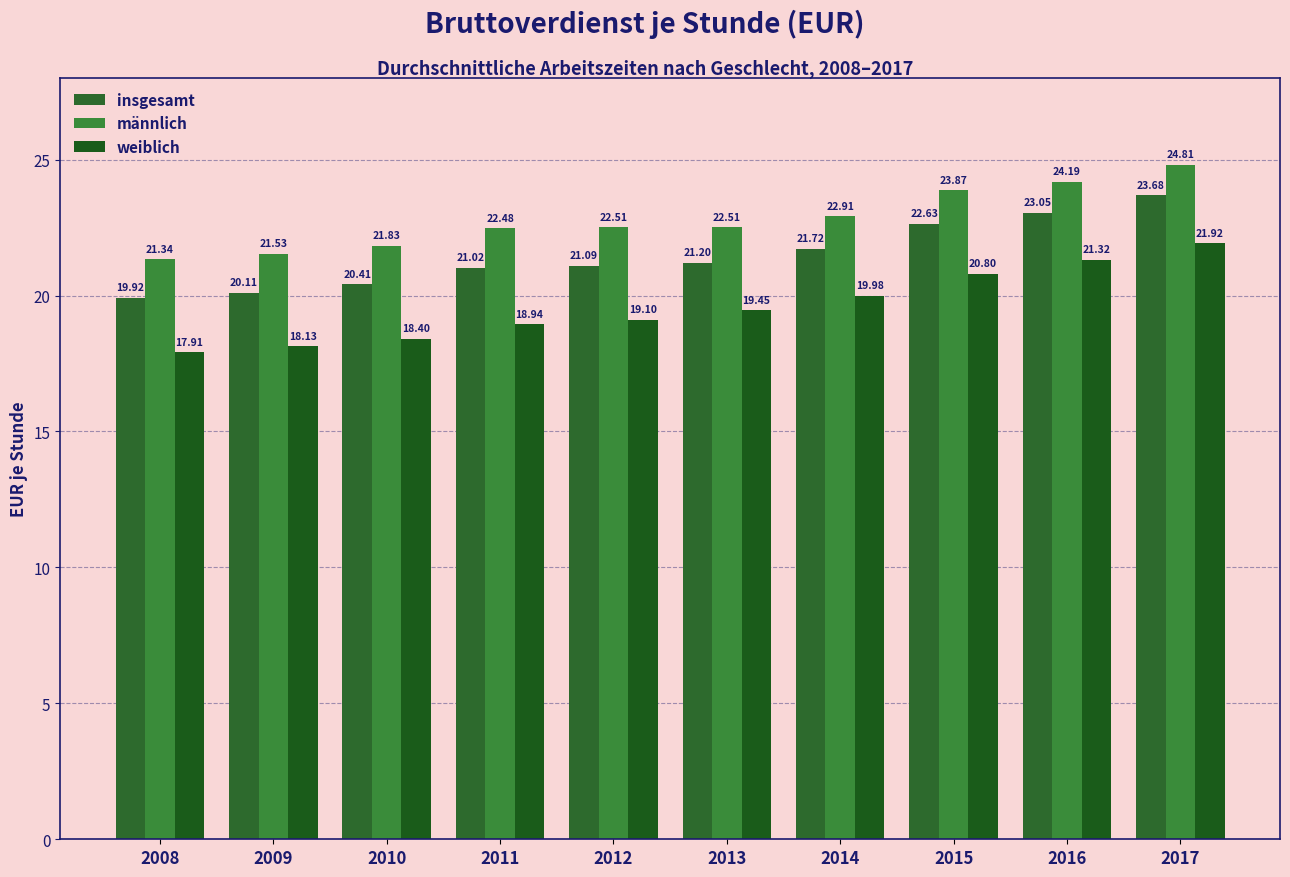

Reading left to right, list all the values displayed in this chart.

insgesamt: 19.9	20.1	20.4	21.0	21.1	21.2	21.7	22.6	23.1	23.7
männlich: 21.3	21.5	21.8	22.5	22.5	22.5	22.9	23.9	24.2	24.8
weiblich: 17.9	18.1	18.4	18.9	19.1	19.4	20.0	20.8	21.3	21.9